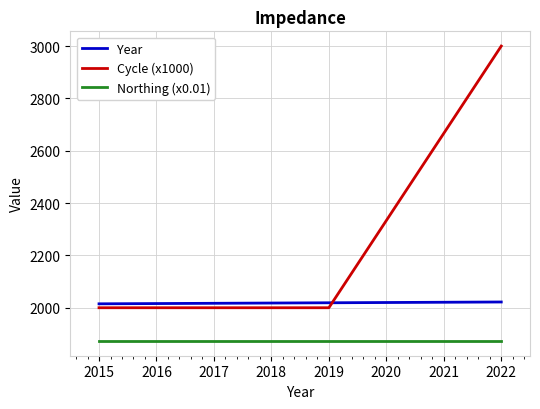

Is the value of Northing (x0.01) at 2015 greater than the value of Year at 2019?

No